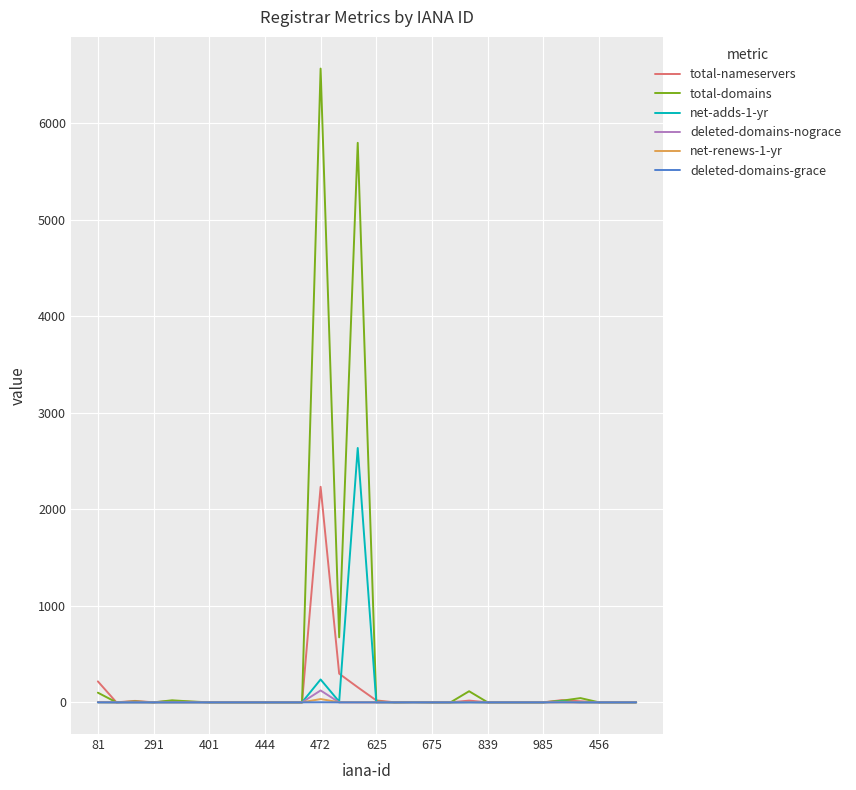

Which series has the largest total across all categories?

total-domains